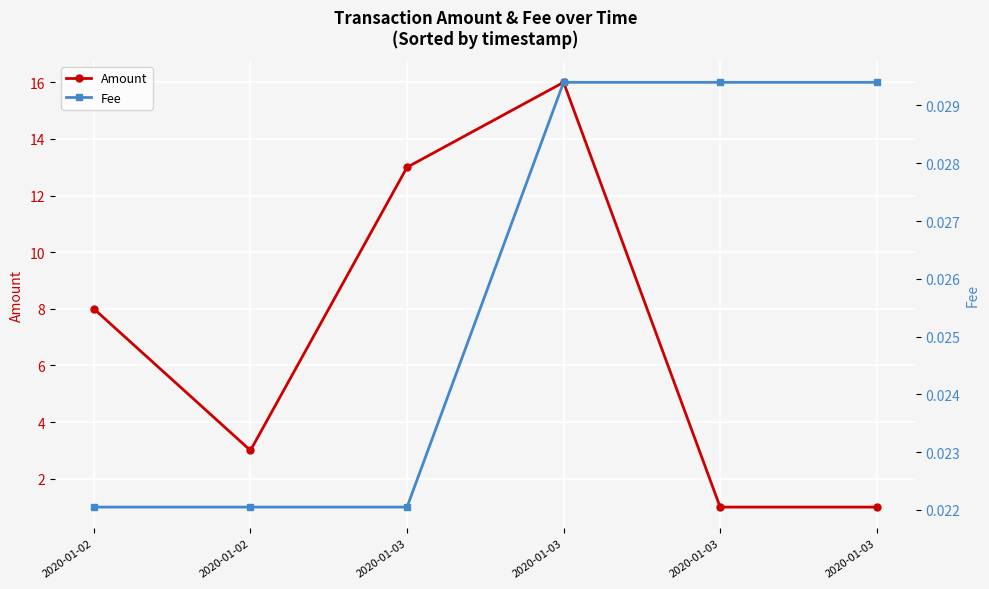

What is the total value across all series at 2020-01-03?

13.0